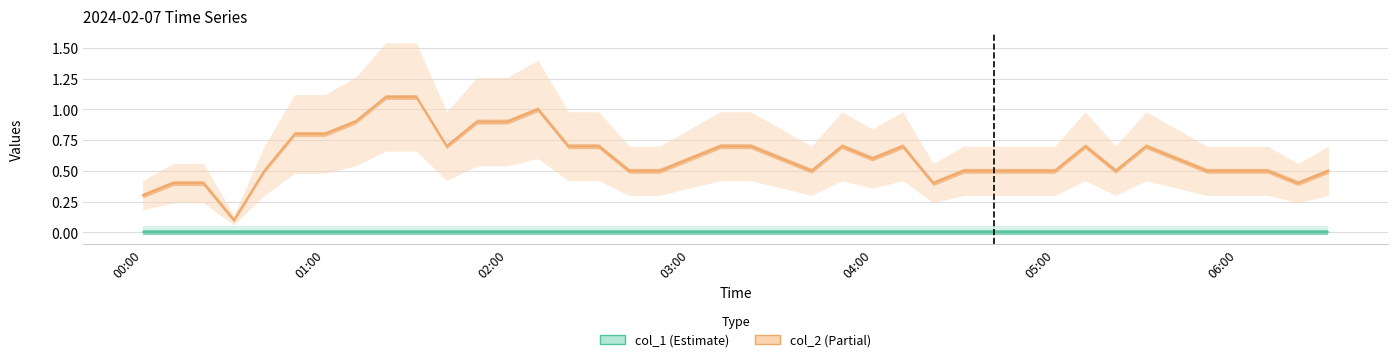

Which label corresponds to the largest value in the chart?

01:20